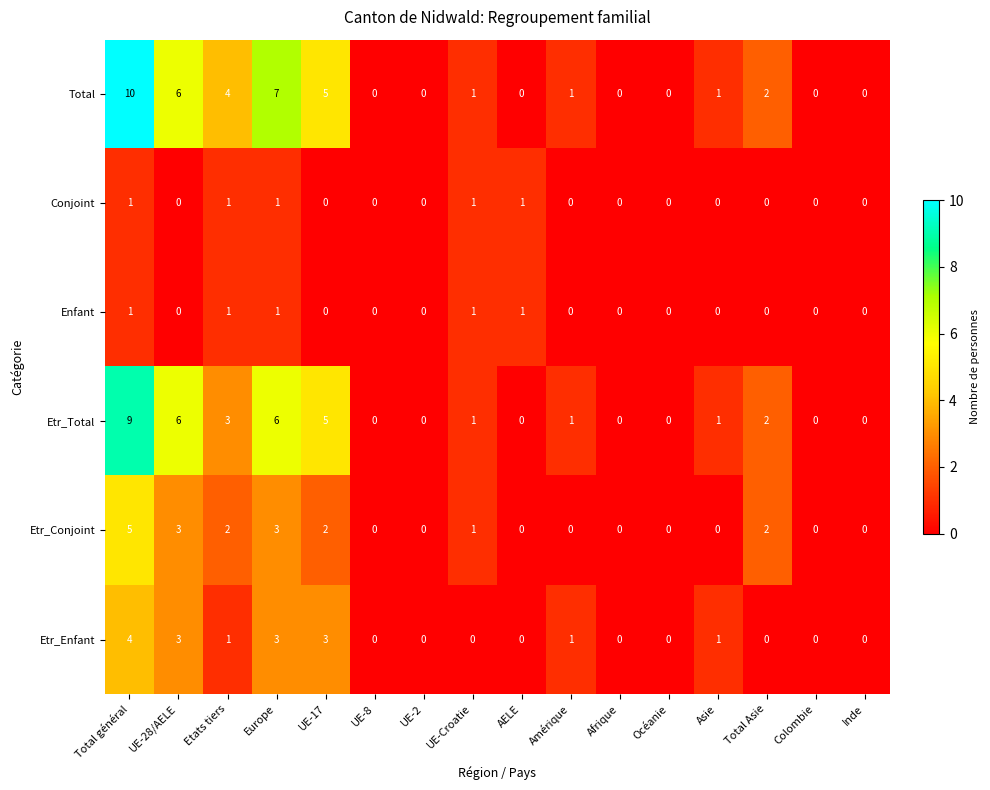

At which label is Total closest to 5?

UE-17